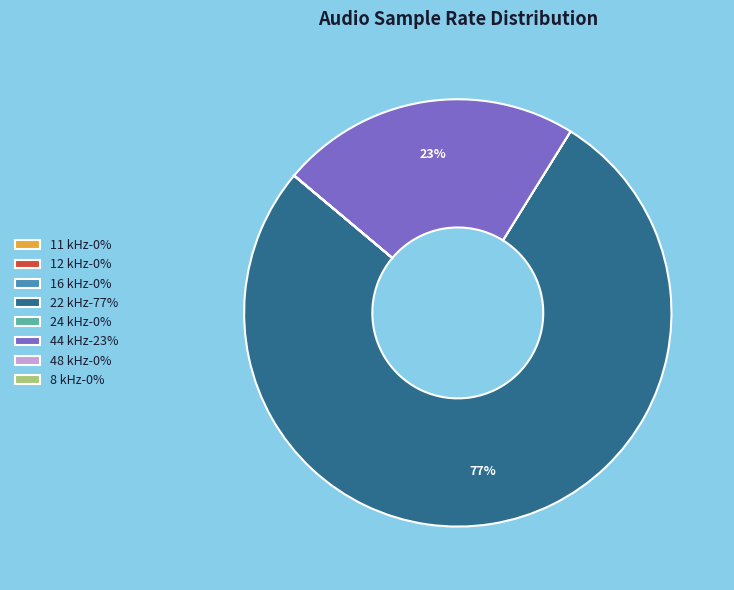

To the nearest percent, what is the combined percentage of 22 kHz and 44 kHz?

100%